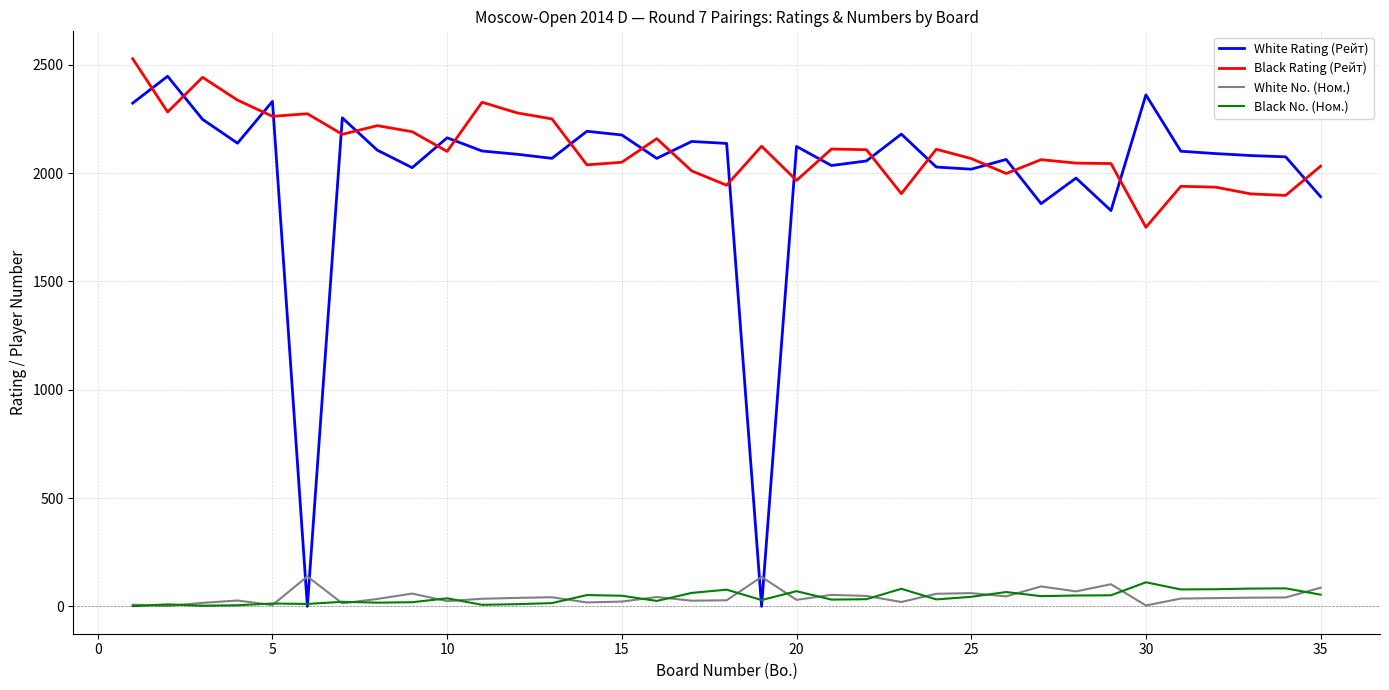

In Black Rating (Рейт), how many points are higher than both neighbors (excluding endpoints)?

10